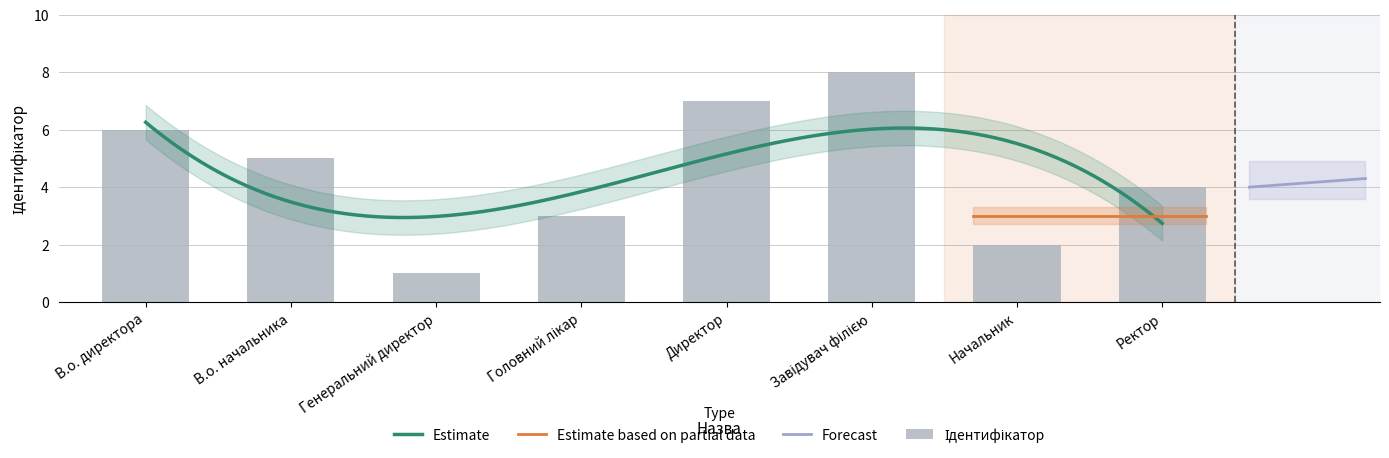

Count the values in the range 3 to 7.

5